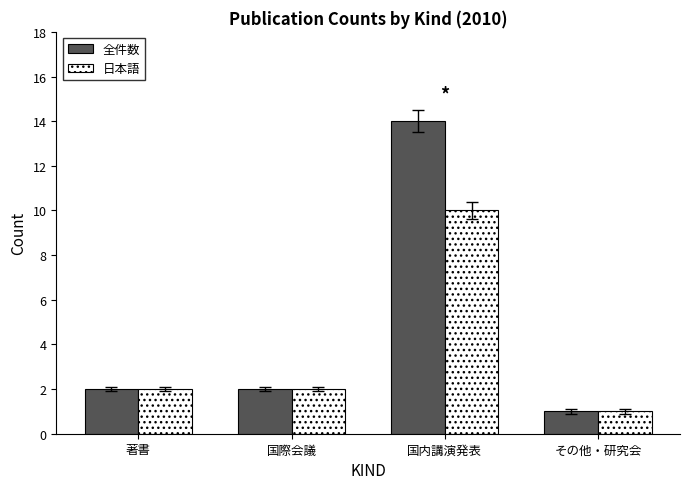

Which series has the widest spread of values?

全件数